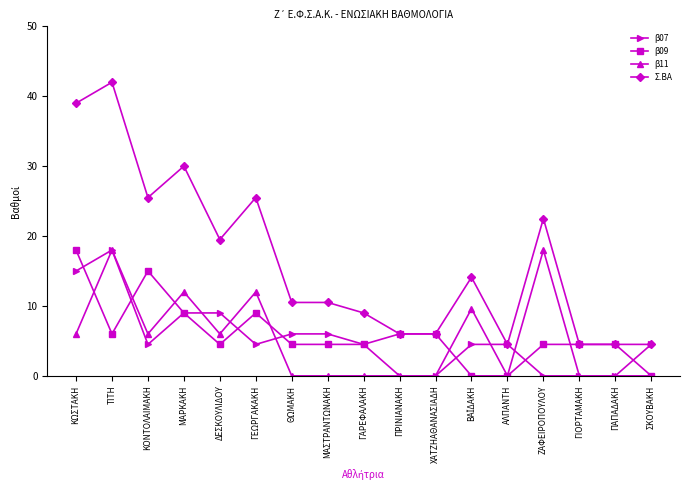

What is the total value across all series at ΜΑΣΤΡΑΝΤΩΝΑΚΗ?

21.0